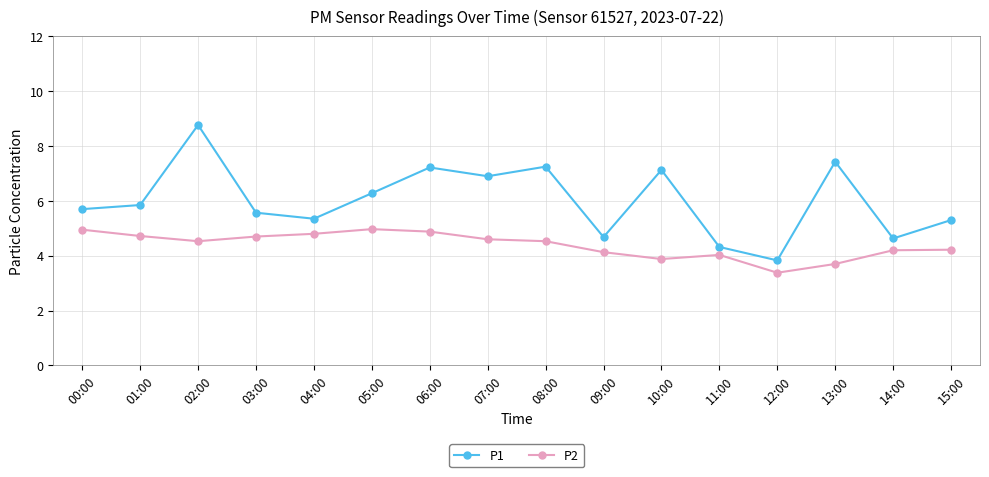

Which series has the largest range (max minus min)?

P1